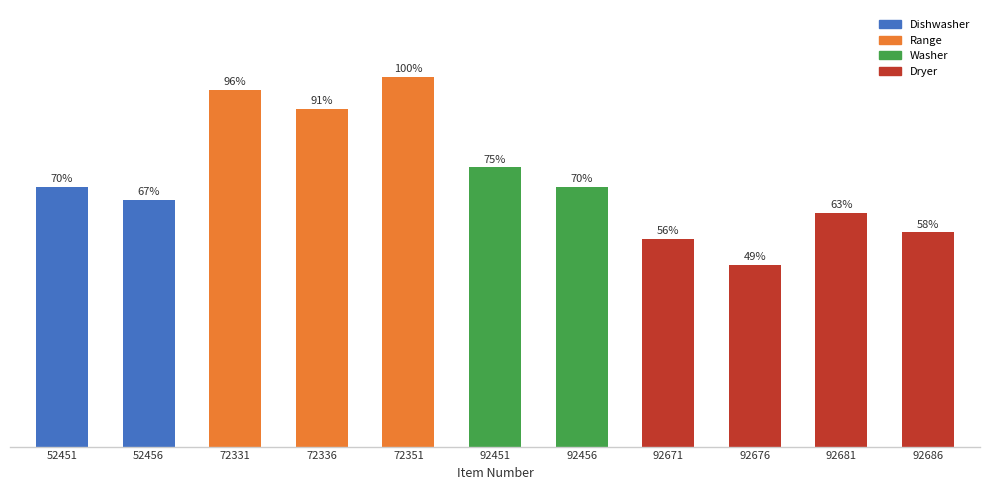

Rank the categories by value from highest to lowest.

72351, 72331, 72336, 92451, 52451, 92456, 52456, 92681, 92686, 92671, 92676